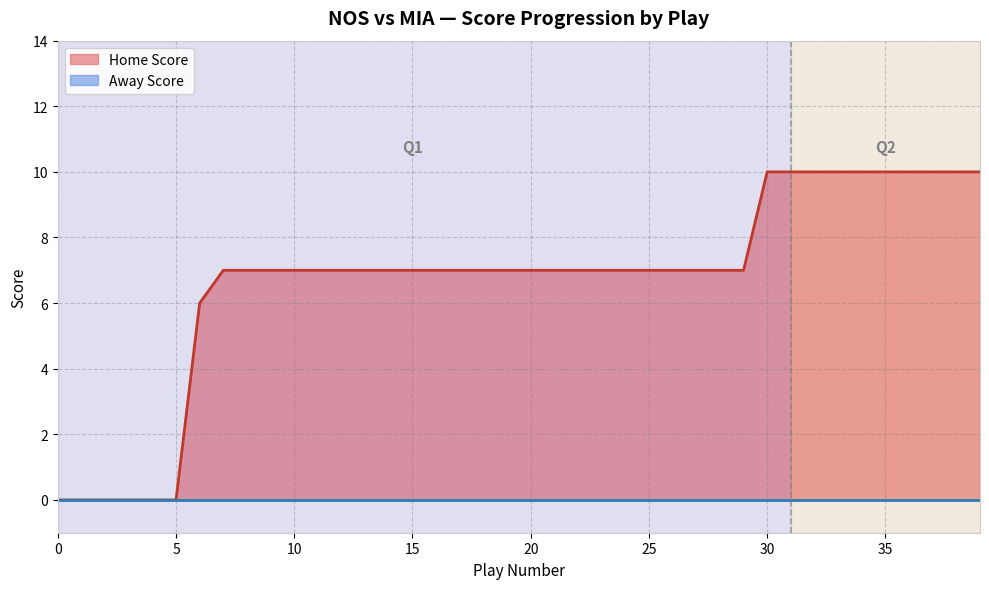

Count the values in the range 7 to 10.

33